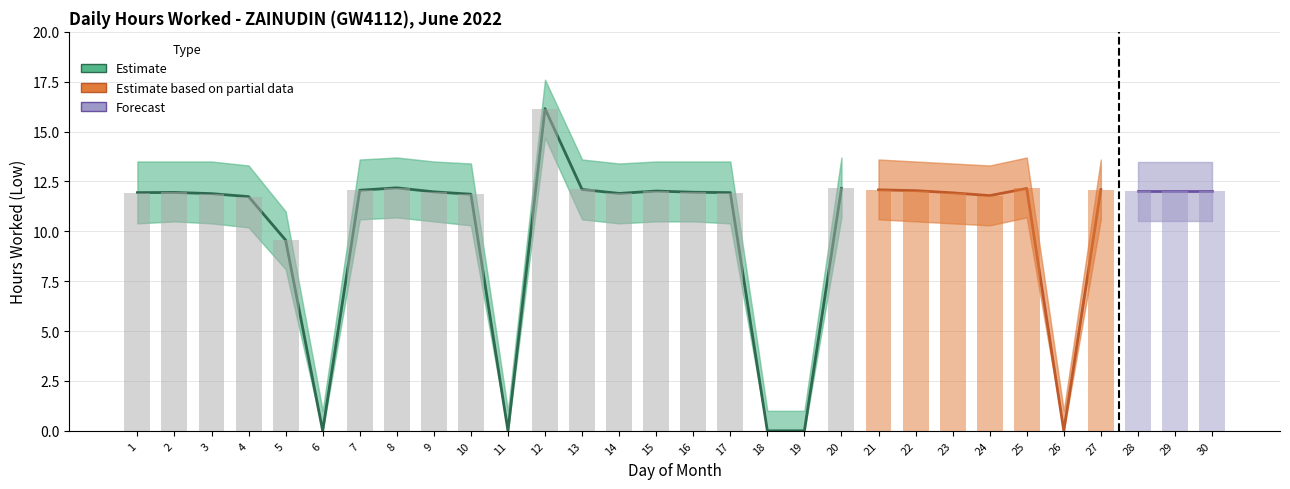

How many categories are shown in the chart?

30